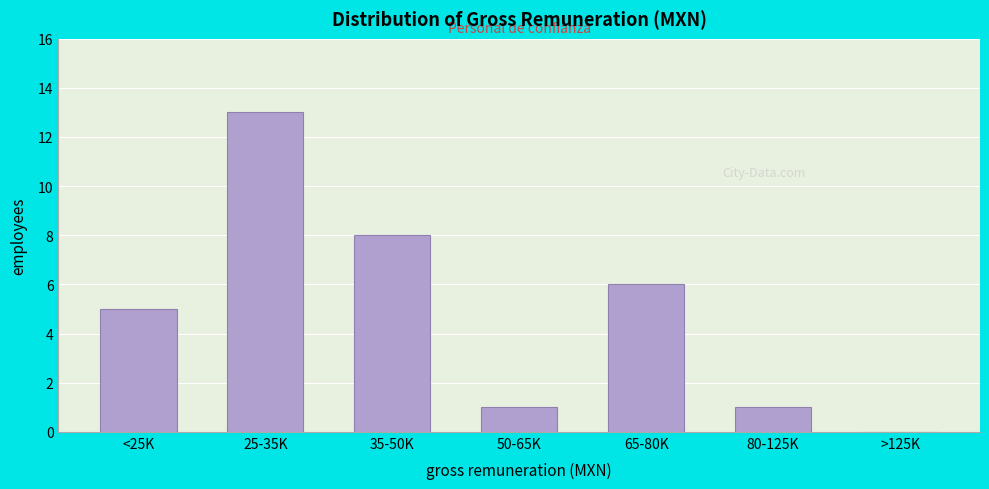

Reading right to left, transcribe all the data shown in this chart.

>125K=0	80-125K=1	65-80K=6	50-65K=1	35-50K=8	25-35K=13	<25K=5